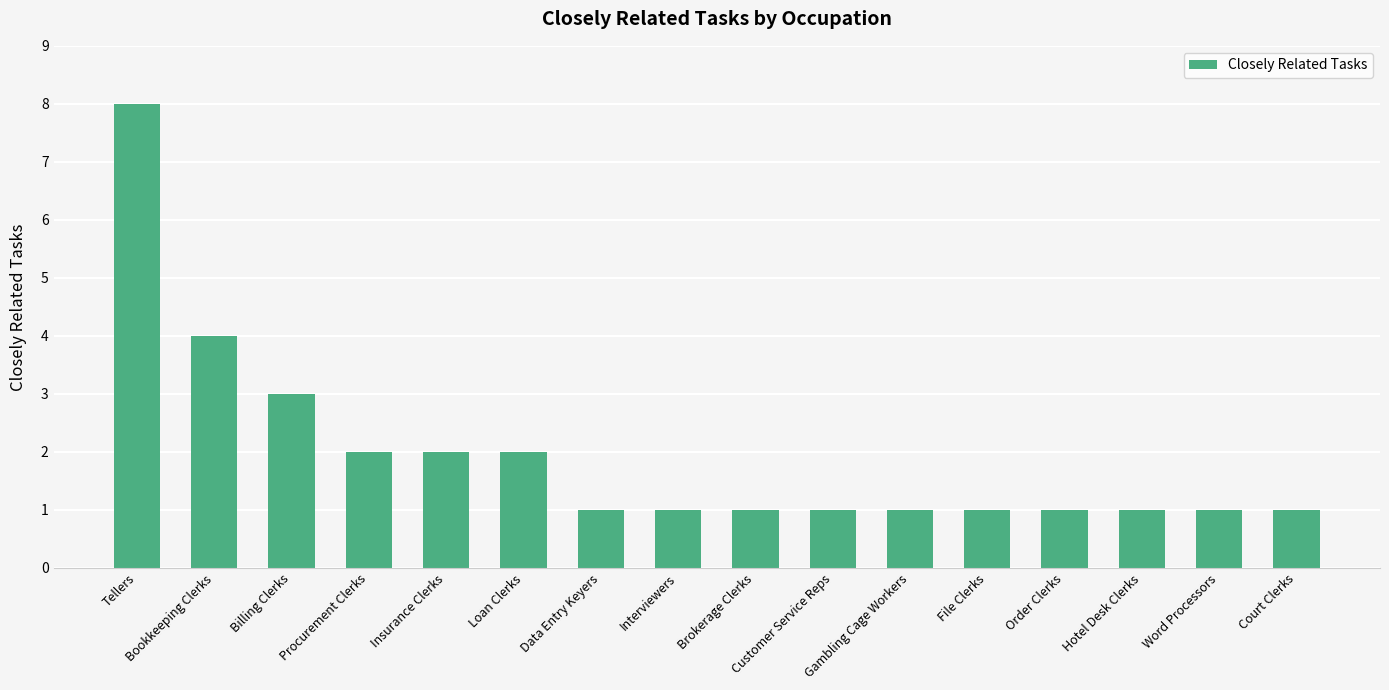

What is the difference between the maximum and minimum values?

7